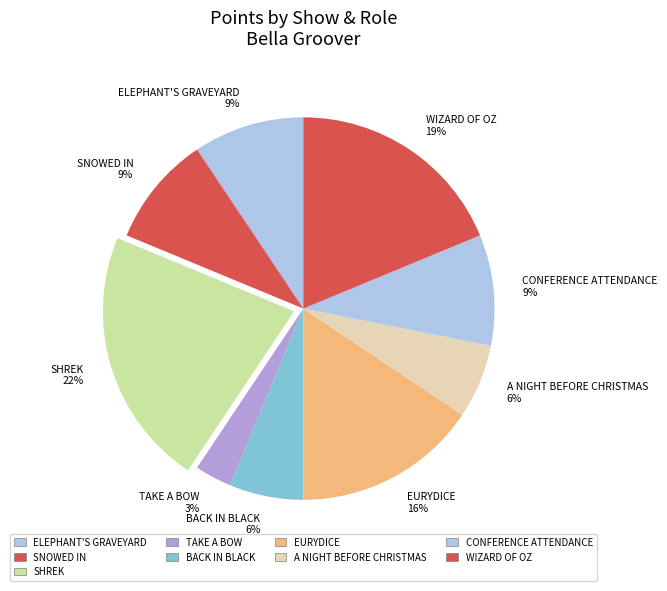

How many segments does this pie chart have?

9